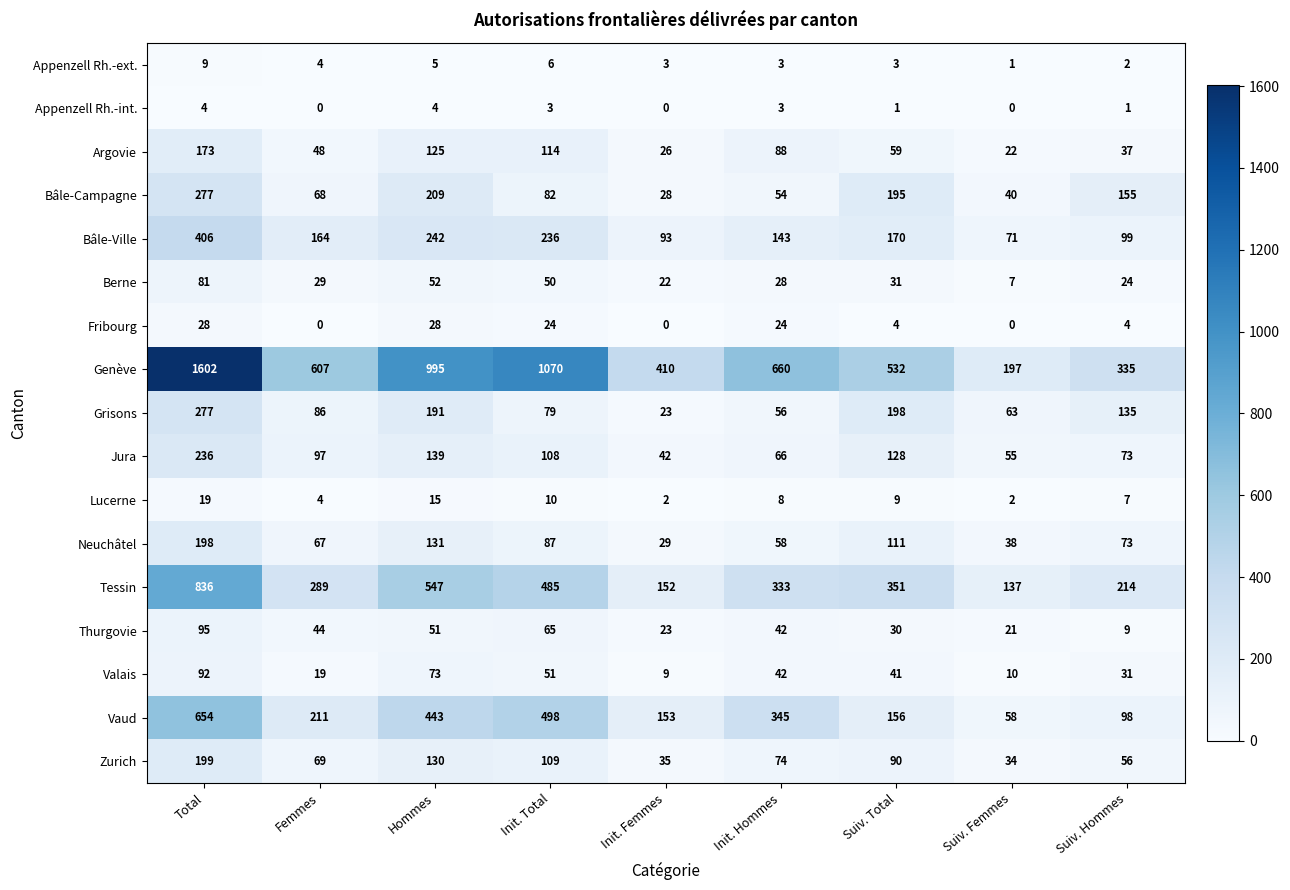

List the labels in order of Genève value, smallest first.

Suiv. Femmes, Suiv. Hommes, Init. Femmes, Suiv. Total, Femmes, Init. Hommes, Hommes, Init. Total, Total